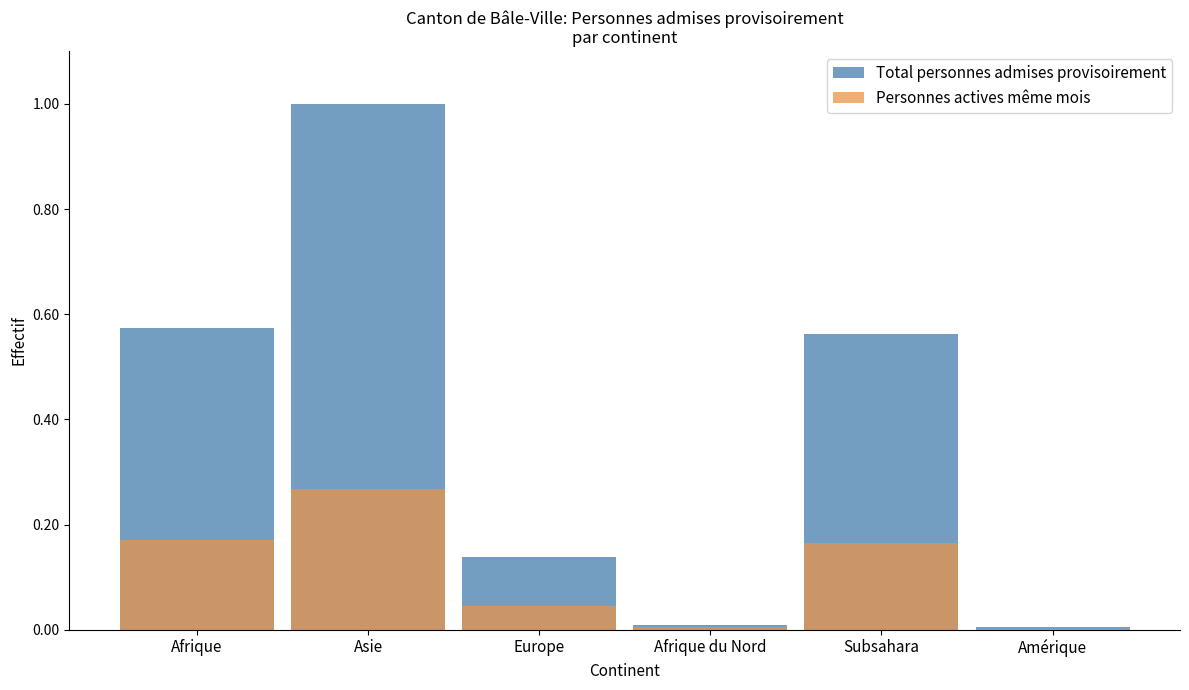

List the labels in order of Total personnes admises provisoirement value, largest first.

Asie, Afrique, Subsahara, Europe, Afrique du Nord, Amérique